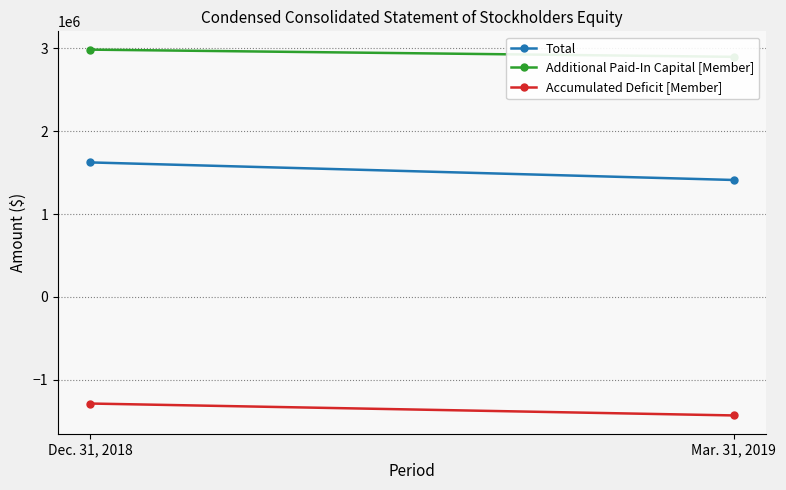

What is the minimum value shown in the chart?

-1429402